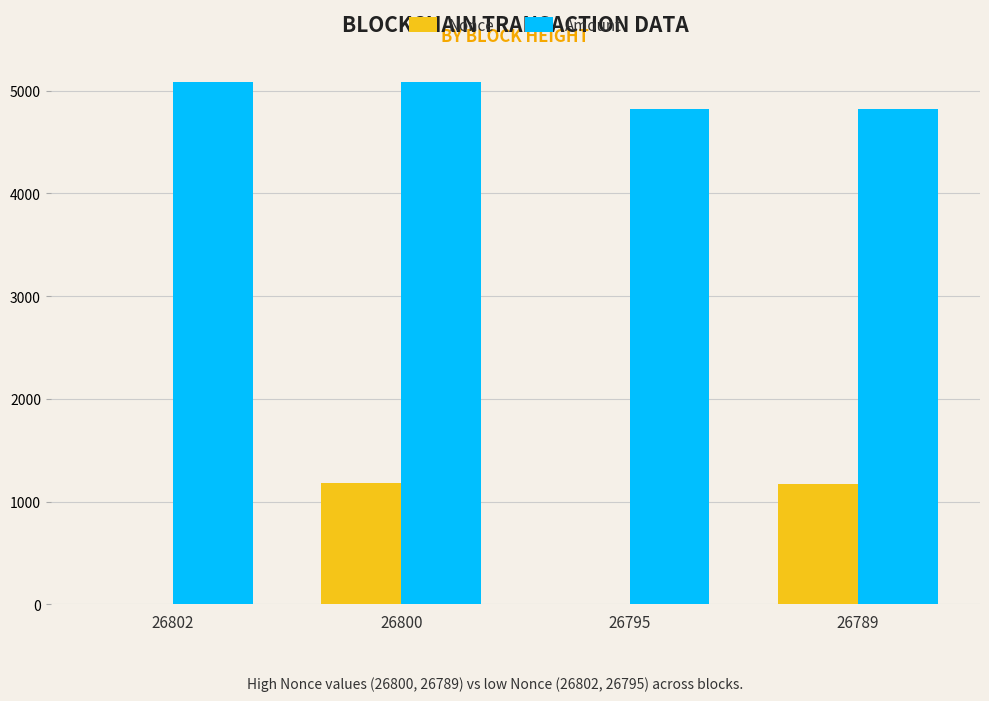

At which label is Amount closest to 4951?

26789